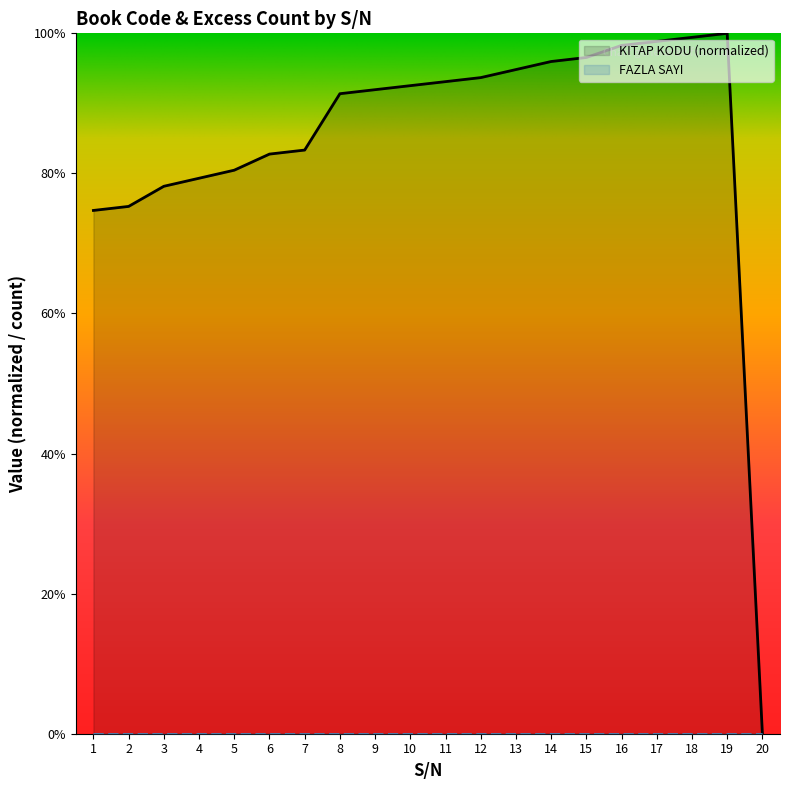

Reading left to right, list all the values displayed in this chart.

74.7	75.3	78.2	79.3	80.5	82.8	83.3	91.4	92.0	92.5	93.1	93.7	94.8	96.0	96.6	98.3	98.9	99.4	100.0	0.0